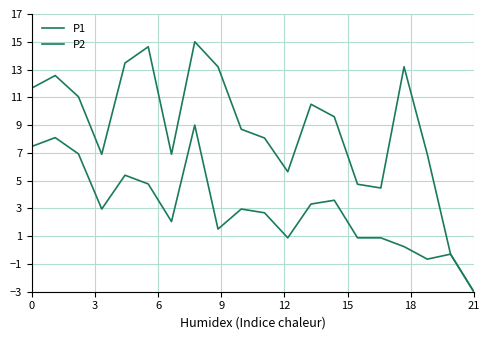

Does the chart have visible grid lines?

Yes